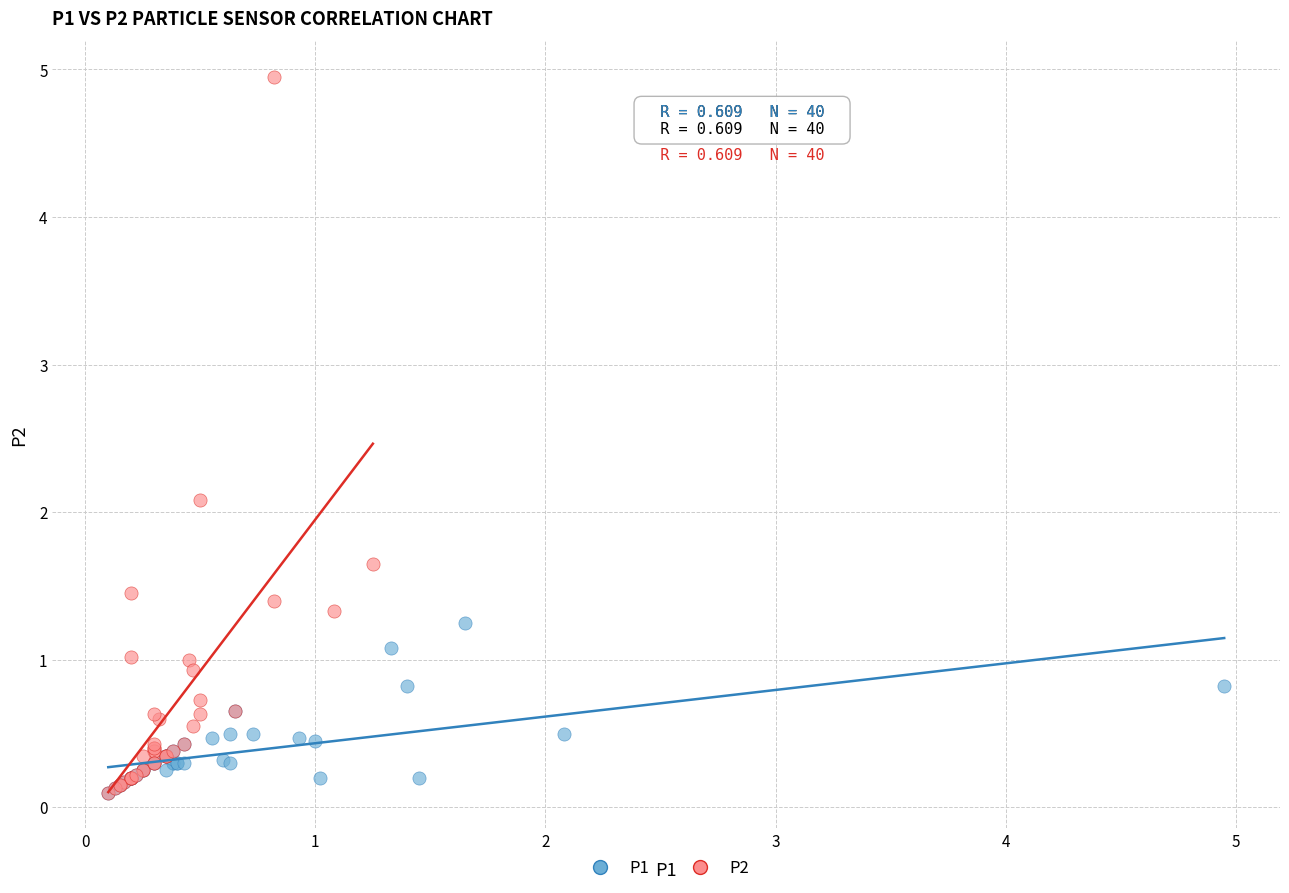

Which series reaches the maximum Y coordinate?

P2